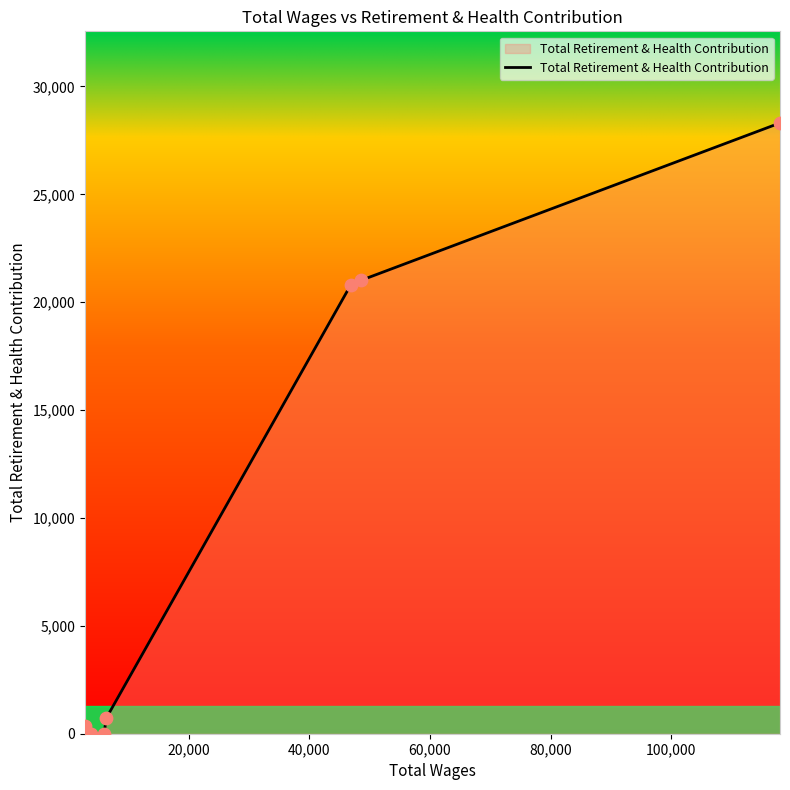

What is the difference between the second highest and second lowest values?

21020